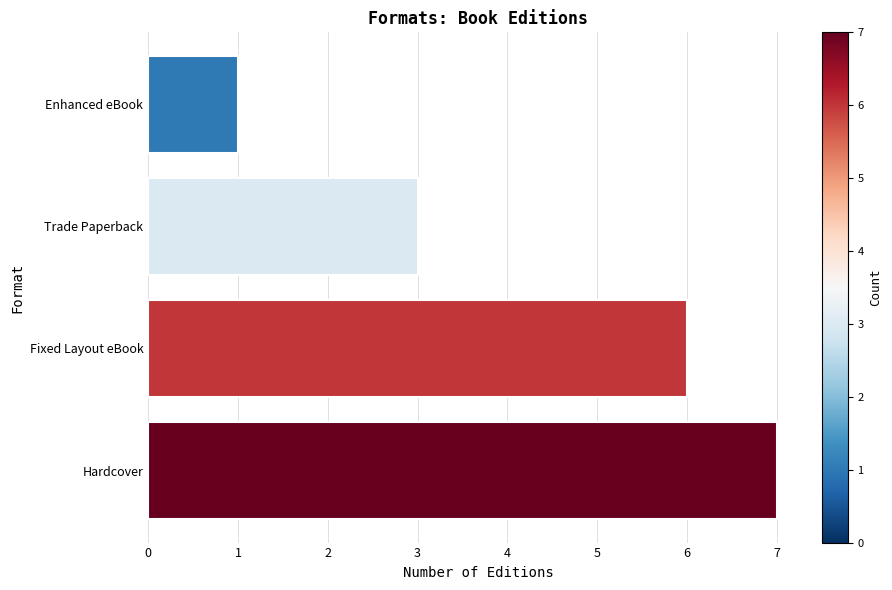

At which category does the chart reach its minimum across all series?

Enhanced eBook